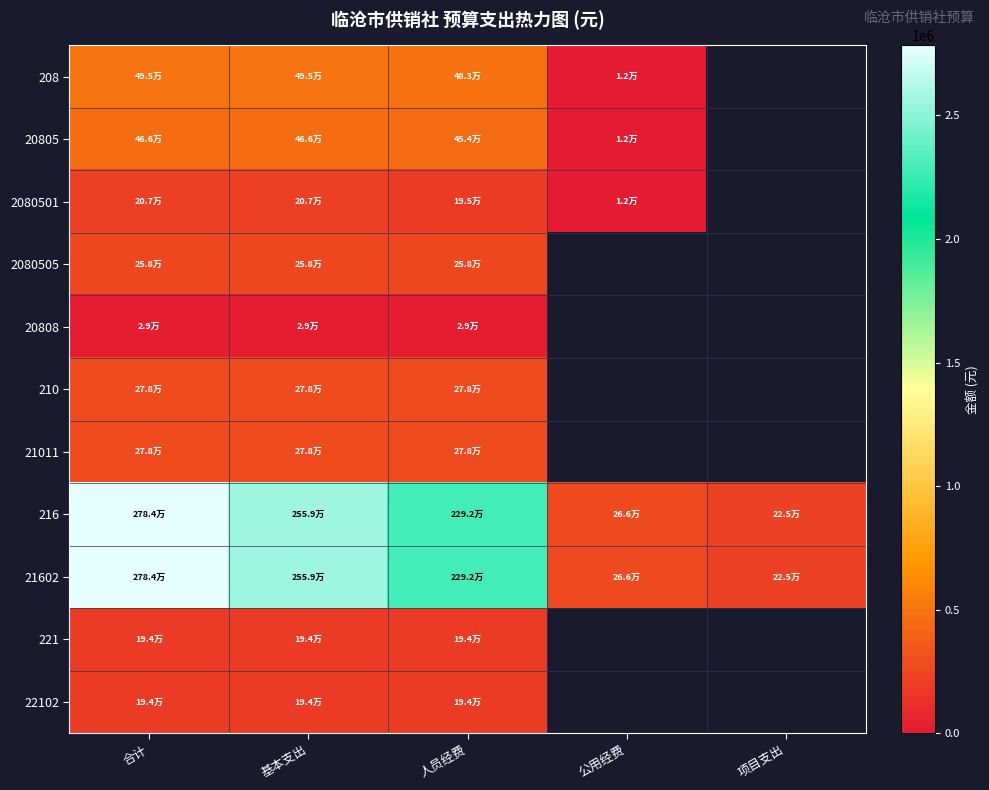

What is the difference between the maximum and minimum values in the 208 series?

482551.1